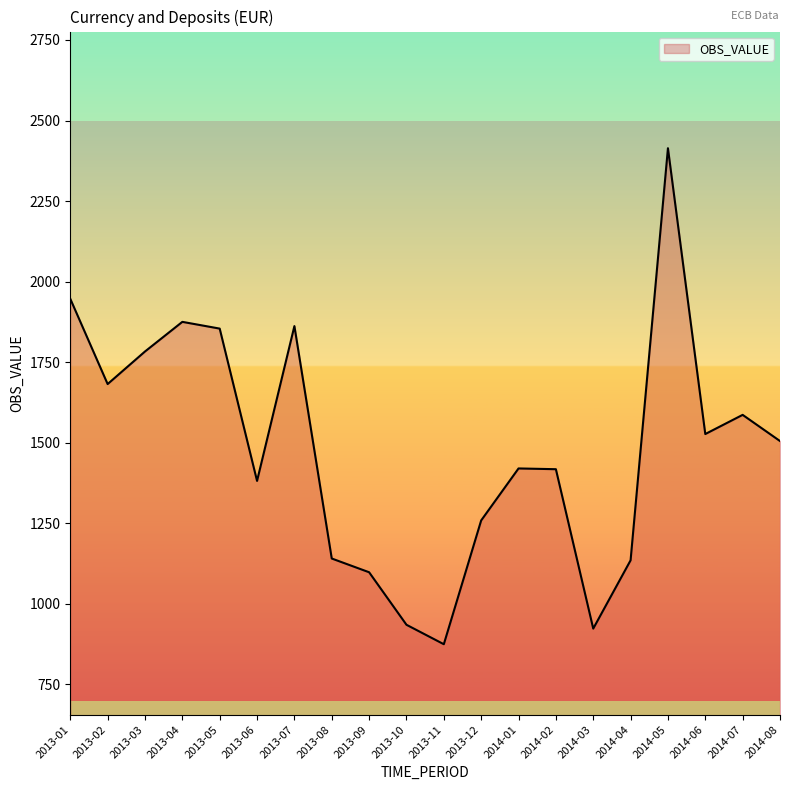

What is the maximum value shown in the chart?

2414.1